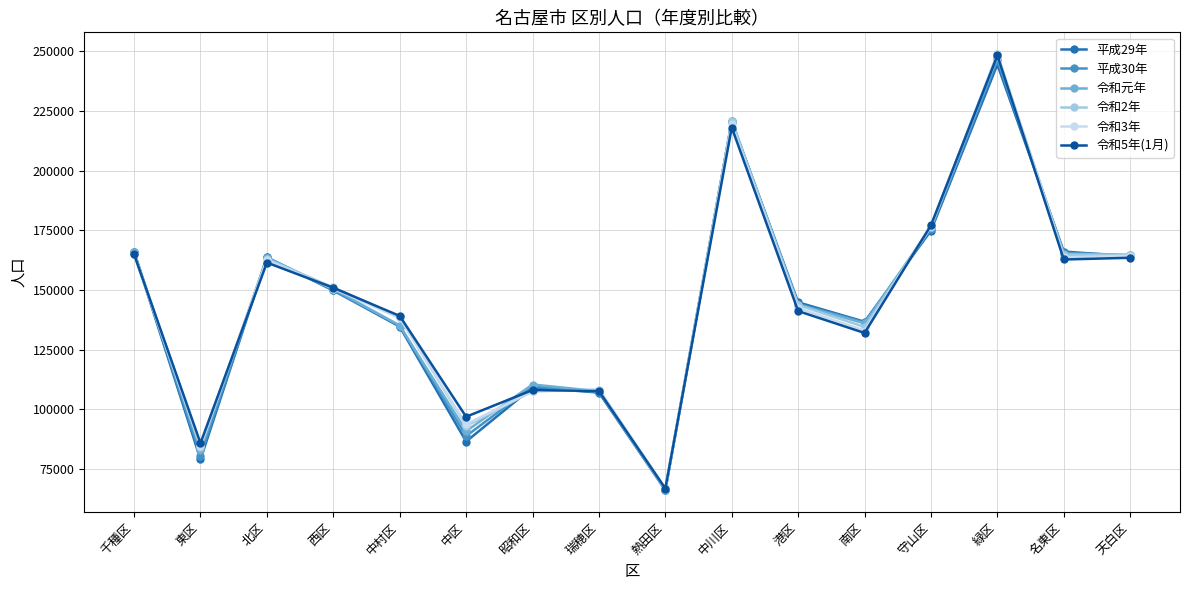

At which label does 令和5年(1月) reach its peak?

緑区